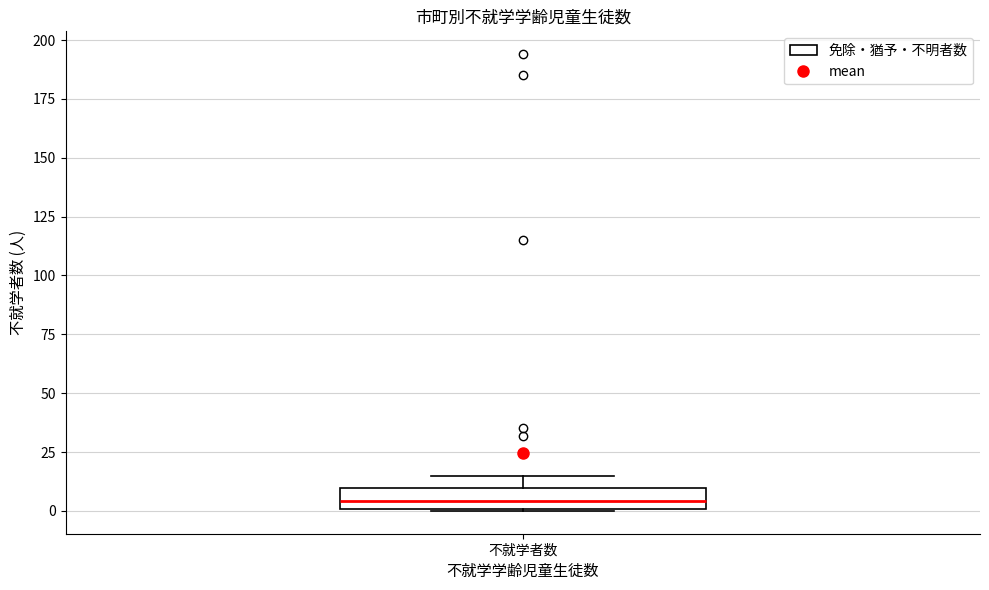

Transcribe this box plot: give where the median line is, the range the box spans, and where the two whiskers end, as read against the y-axis. The values are not printed on the chart, so give them approximately, as read against the axis.

median 5, box 0 to 10, whiskers 0 to 15